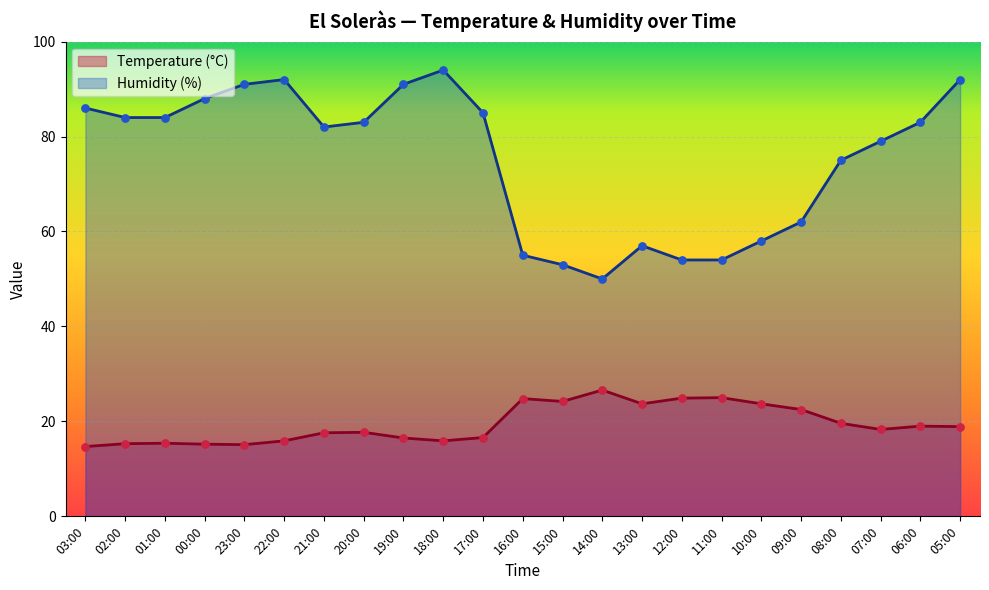

What are all the series names shown in the legend?

Temperature (°C), Humidity (%)